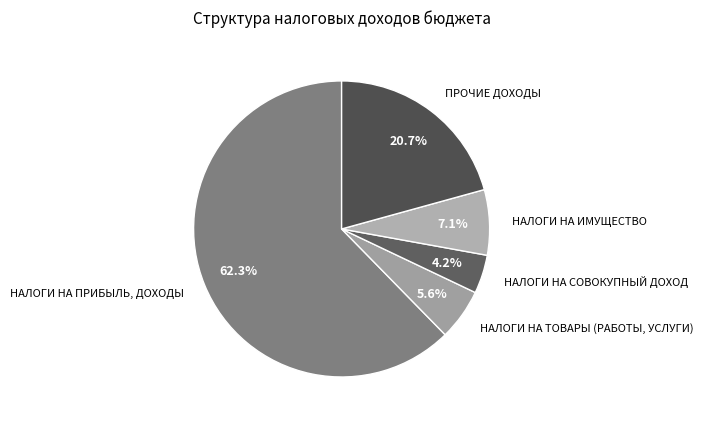

Which slice is the smallest?

НАЛОГИ НА СОВОКУПНЫЙ ДОХОД